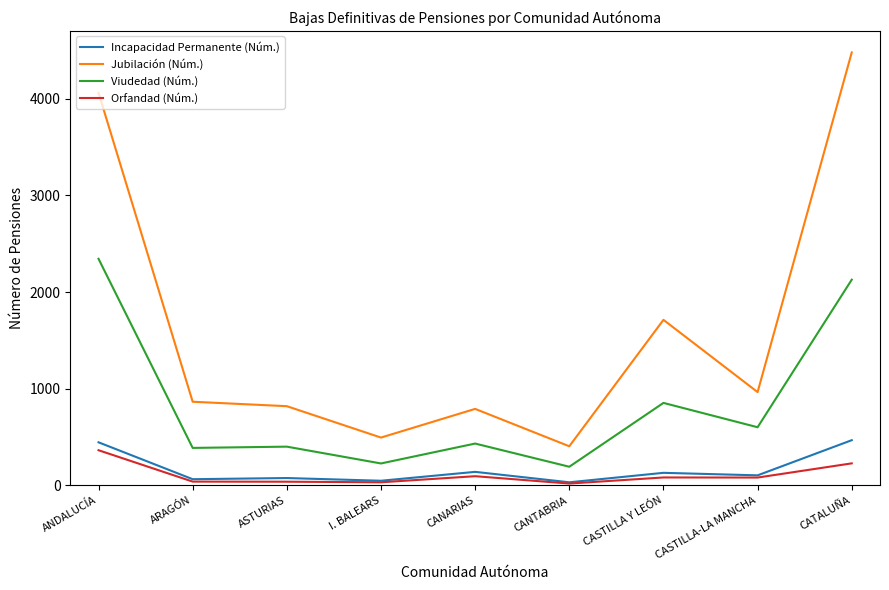

What position from the left is ARAGÓN?

2